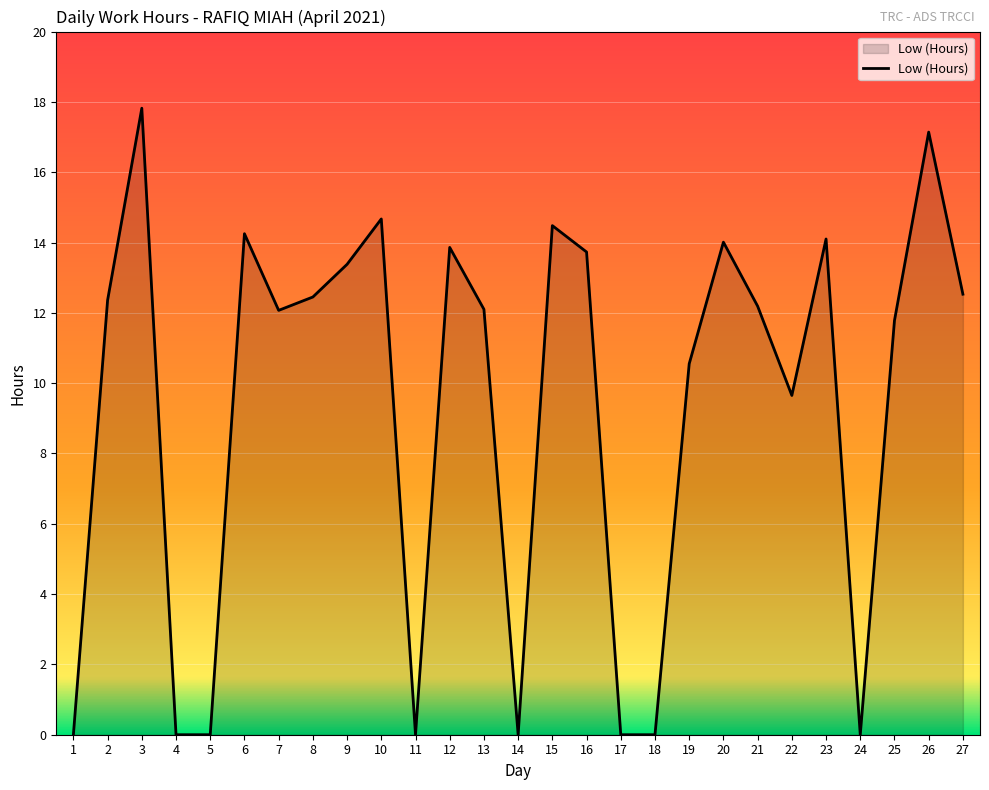

What is the greatest value displayed?

17.8